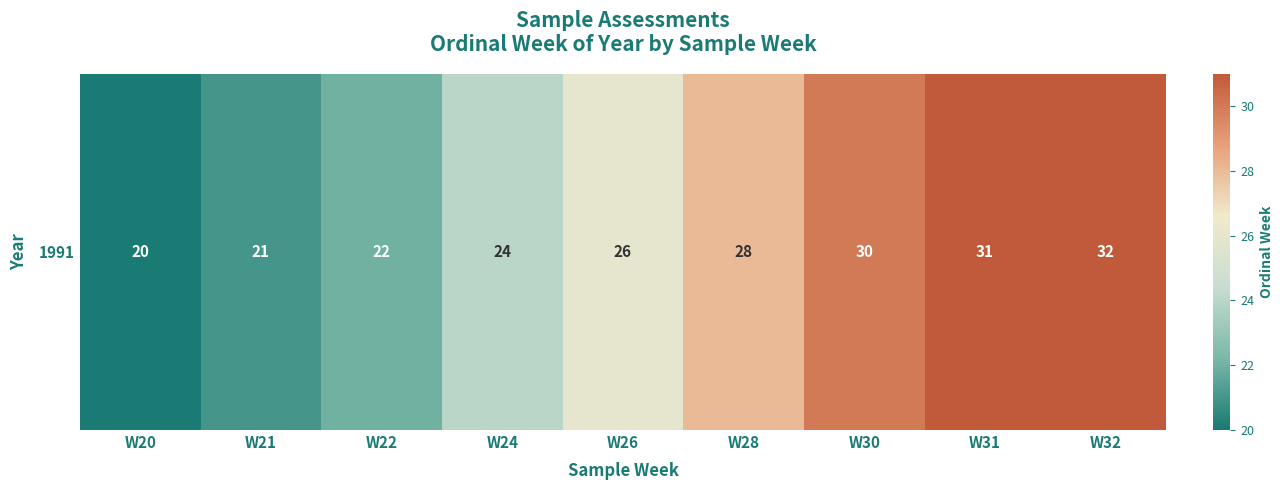

What is the difference between the second highest and second lowest values?

10